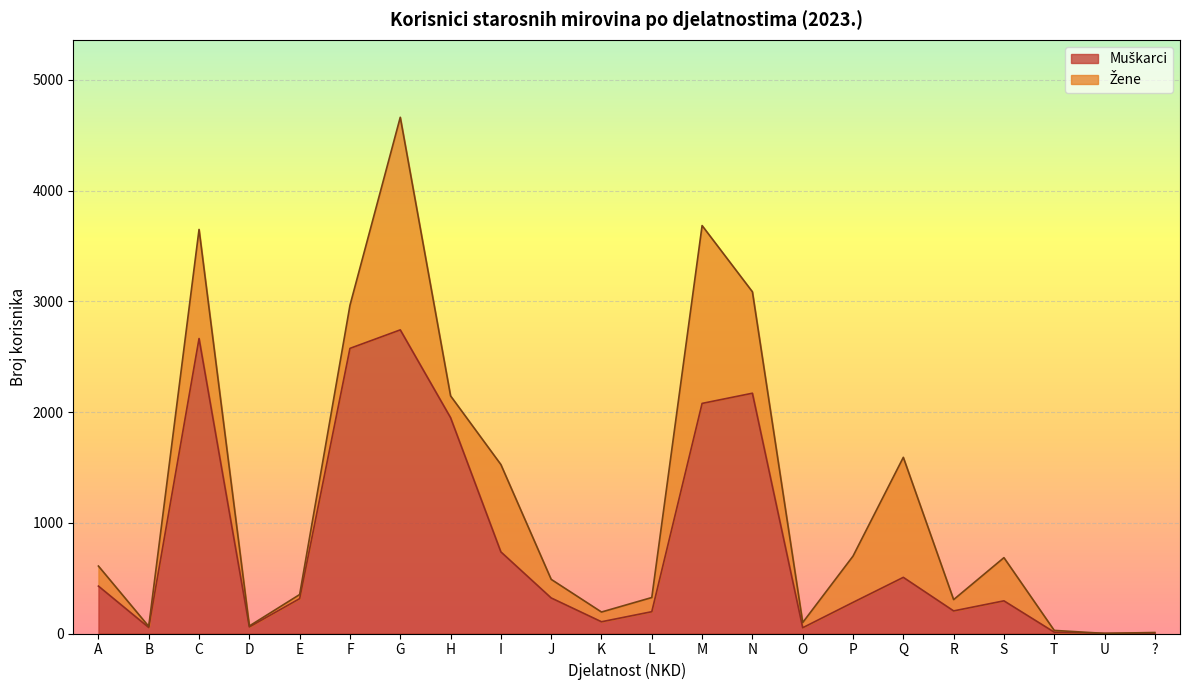

True or false: the data shows 59 at D.

True